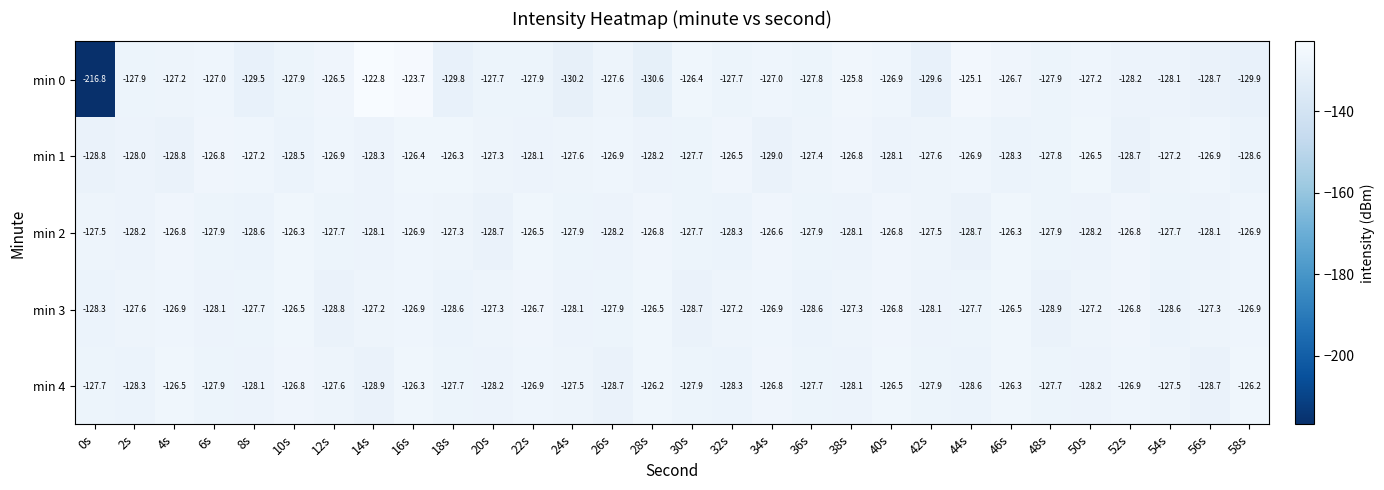

Is it true that min 0 equals -36.3 at 26s?

False